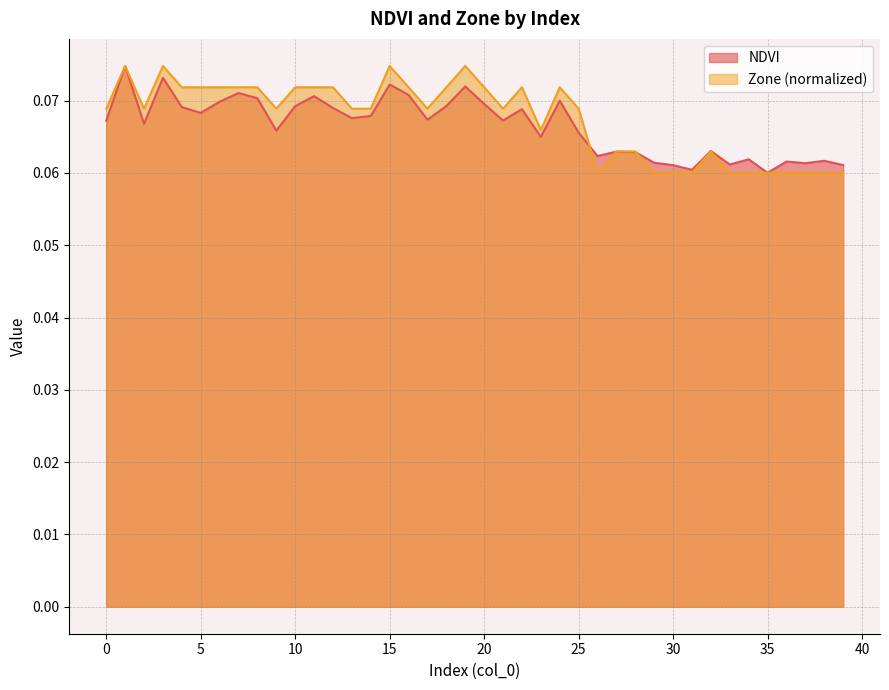

Which series has the largest total across all categories?

Zone (normalized)